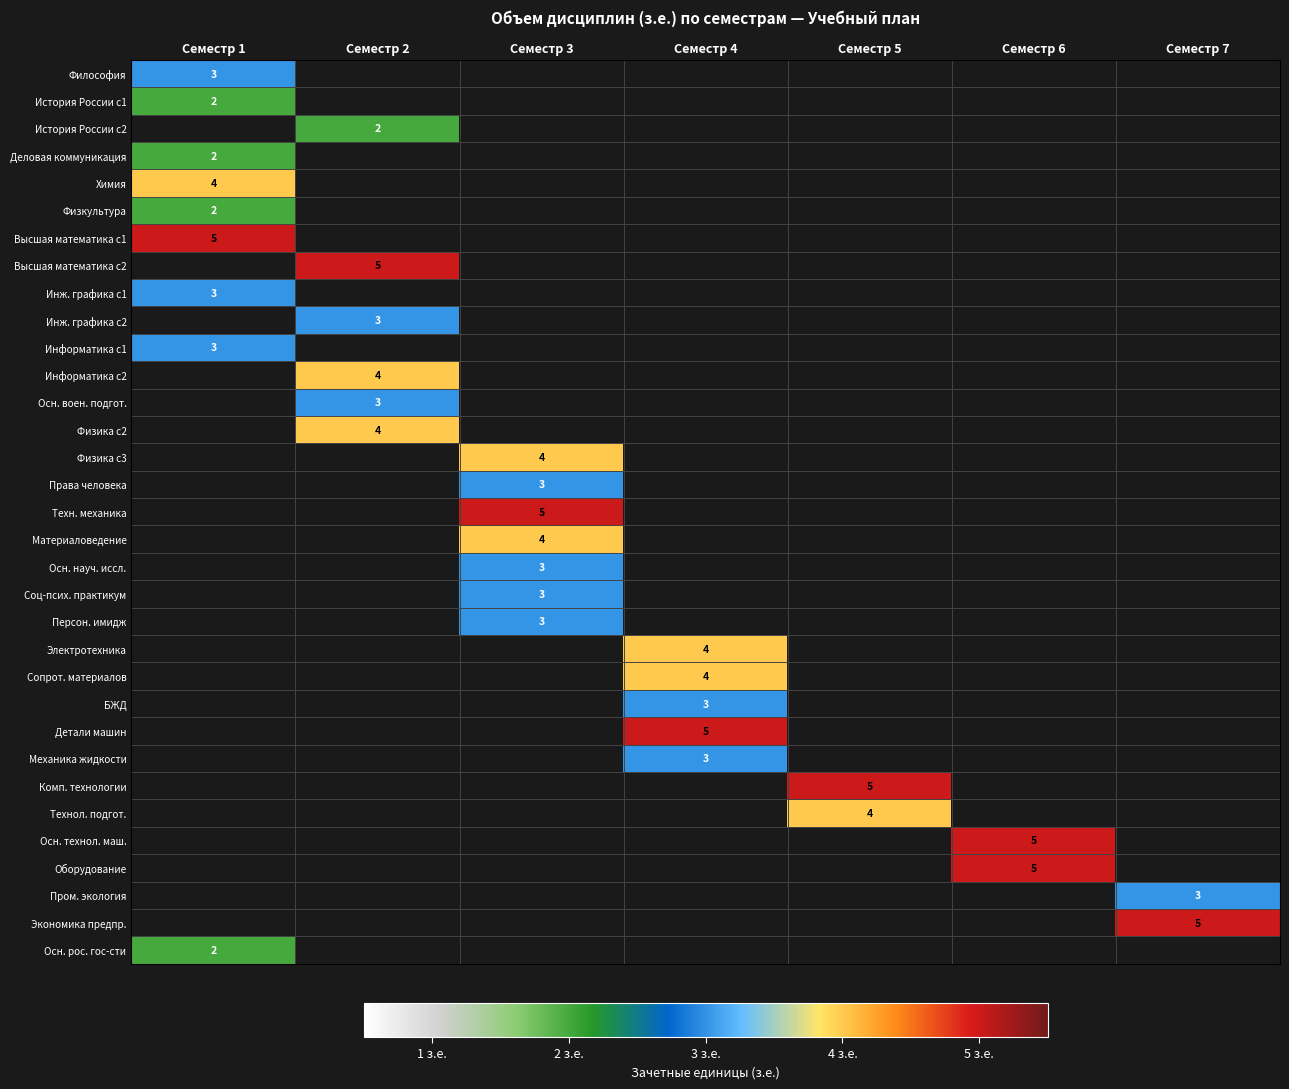

The Химия series shows 5 at Семестр 1. True or false?

False